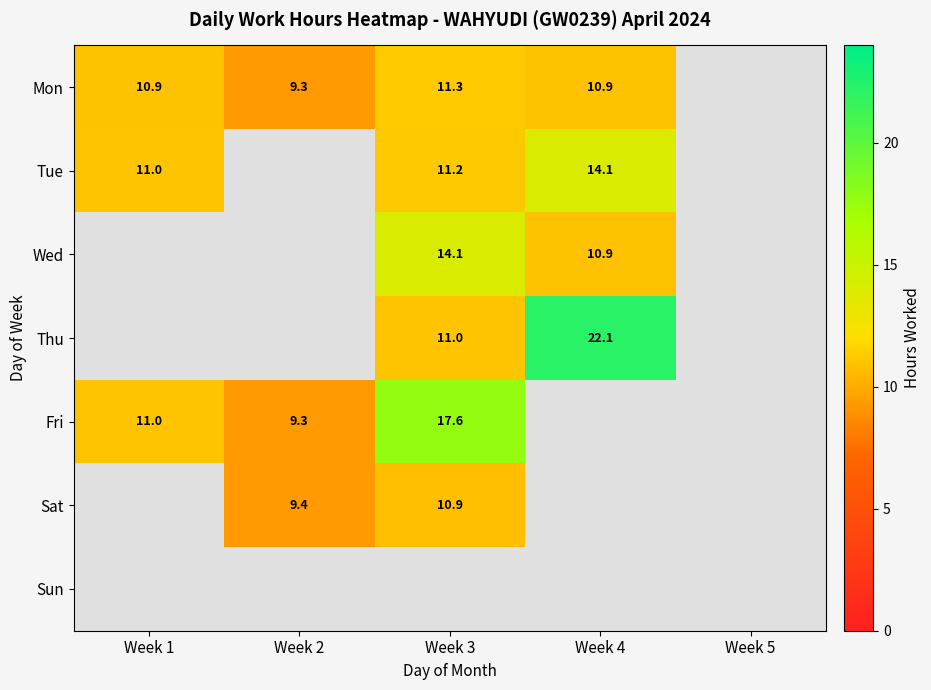

Where does the Thu series first go above 11?

Week 3